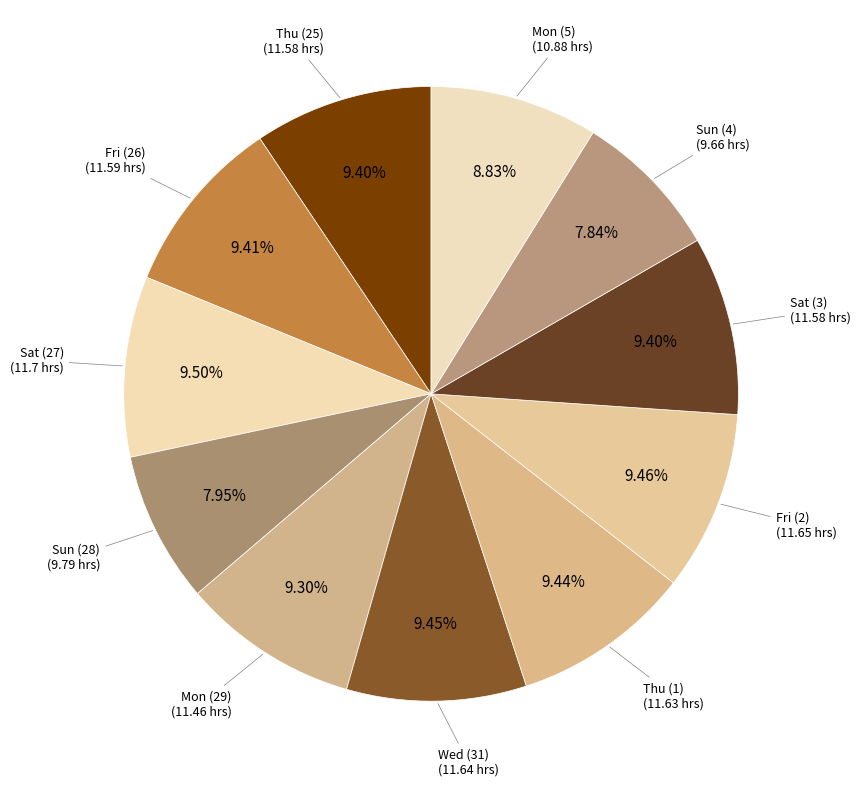

How many segments does this pie chart have?

11